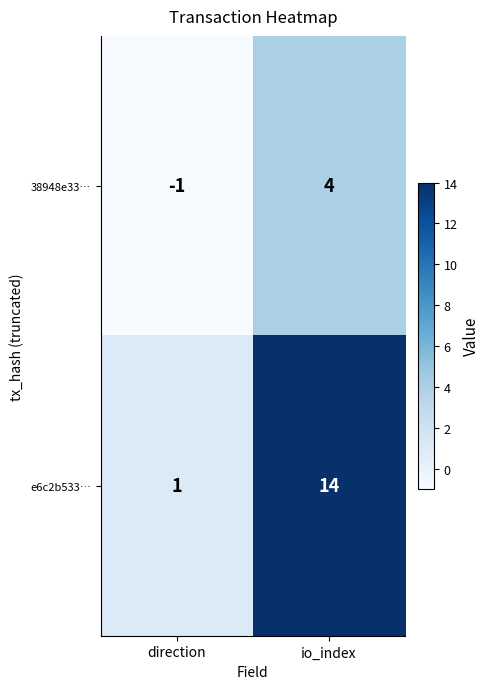

Reading right to left, list all the values displayed in this chart.

38948e33…: 4	-1
e6c2b533…: 14	1